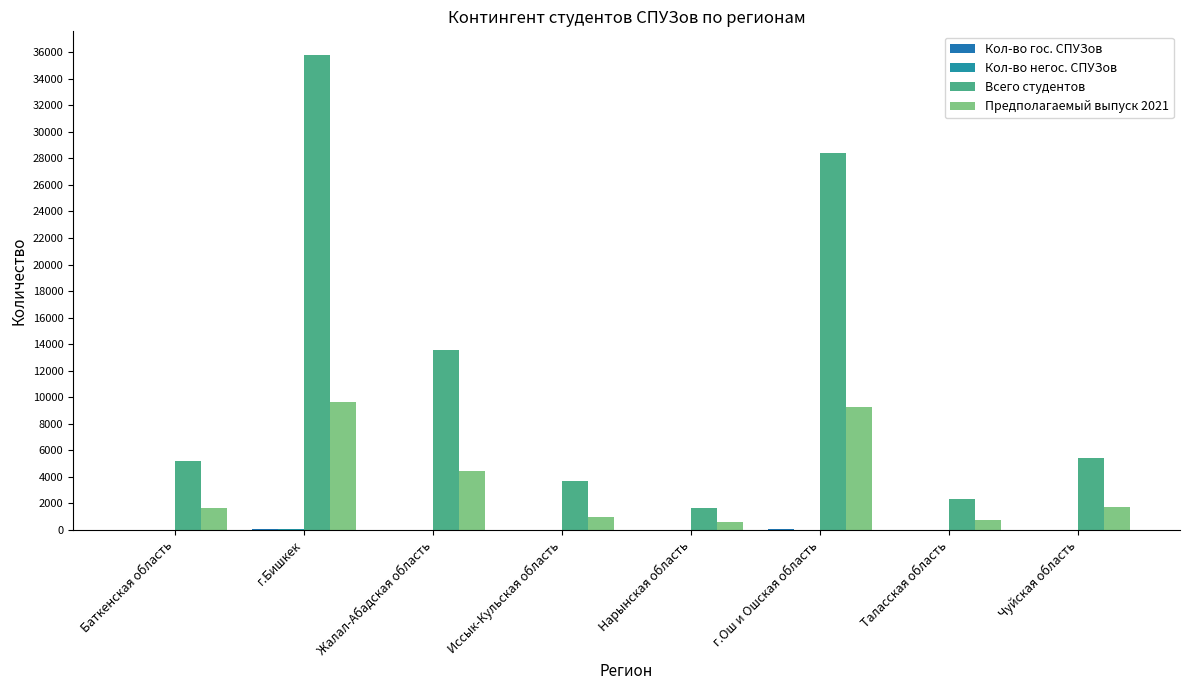

Count the number of categories in the chart.

8